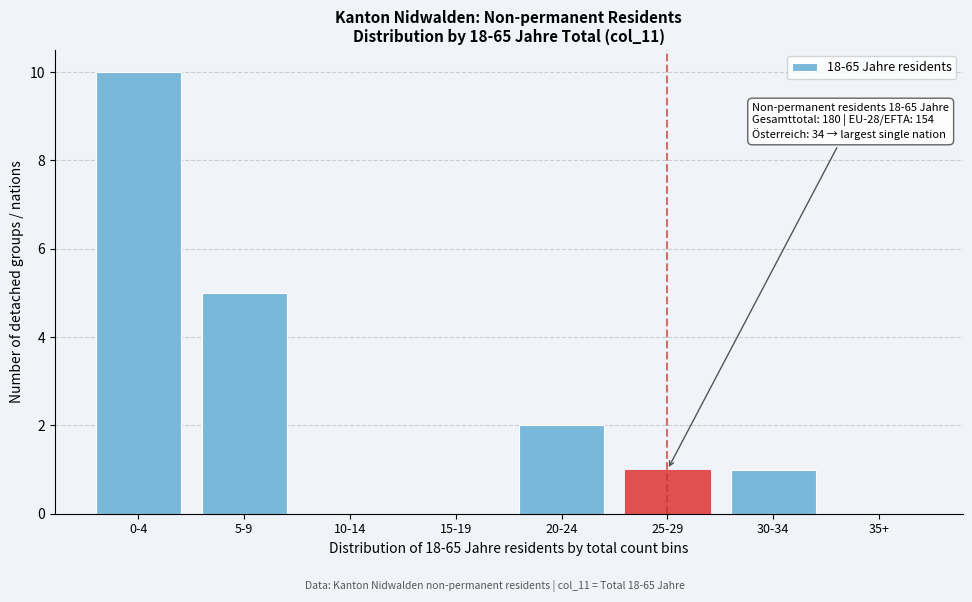

Reading left to right, list all the values displayed in this chart.

0-4=10	5-9=5	10-14=0	15-19=0	20-24=2	25-29=1	30-34=1	35+=0